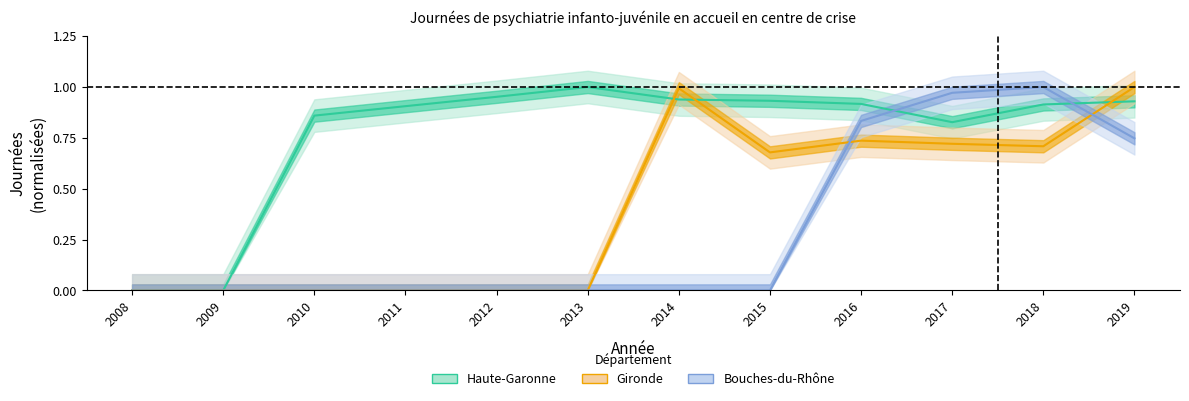

Does the chart display data point markers on the line(s)?

No